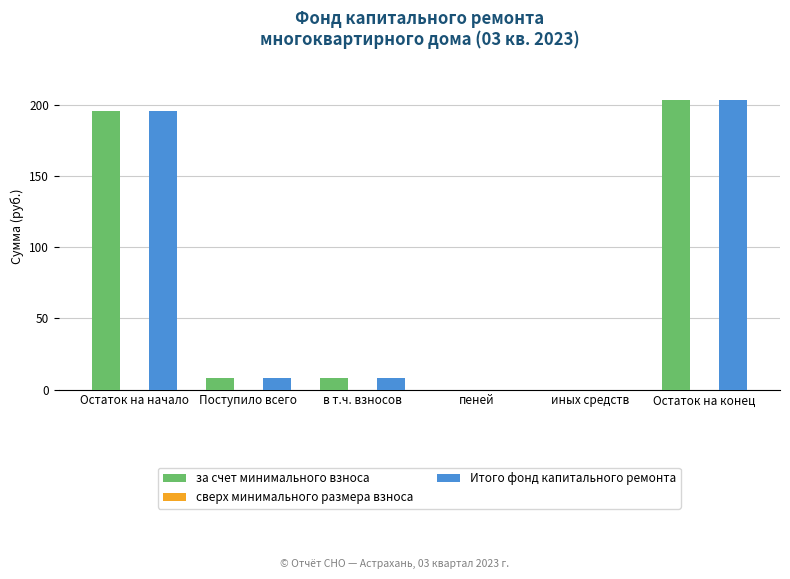

Is the value of Итого фонд капитального ремонта at Остаток на конец greater than the value of за счет минимального взноса at иных средств?

Yes